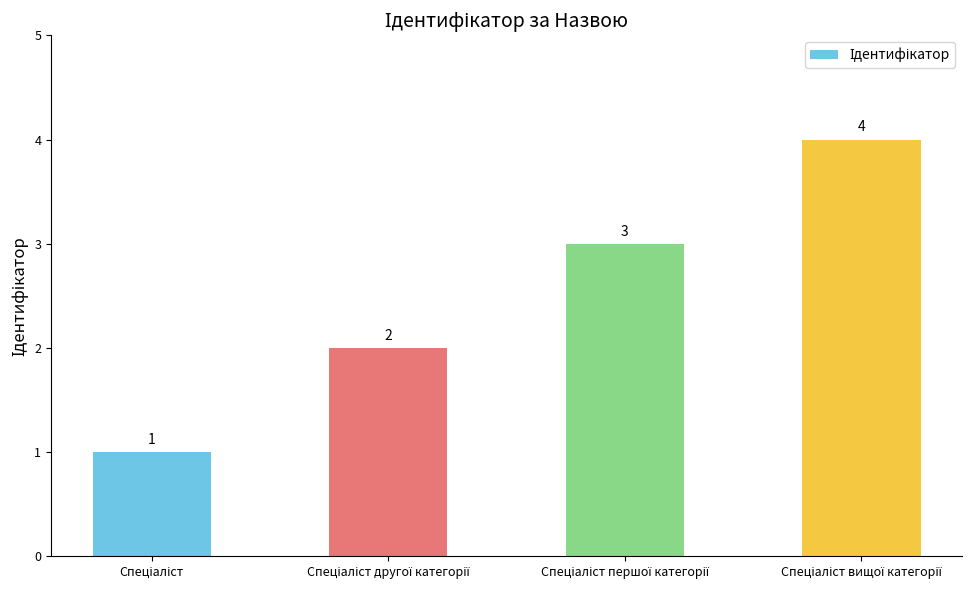

What is the greatest value displayed?

4